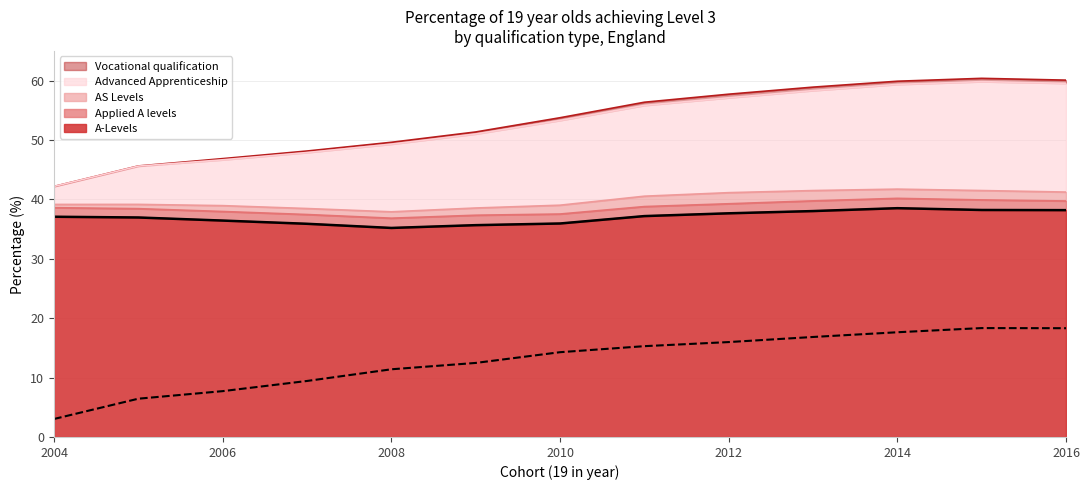

Which series has the largest total across all categories?

A-Levels